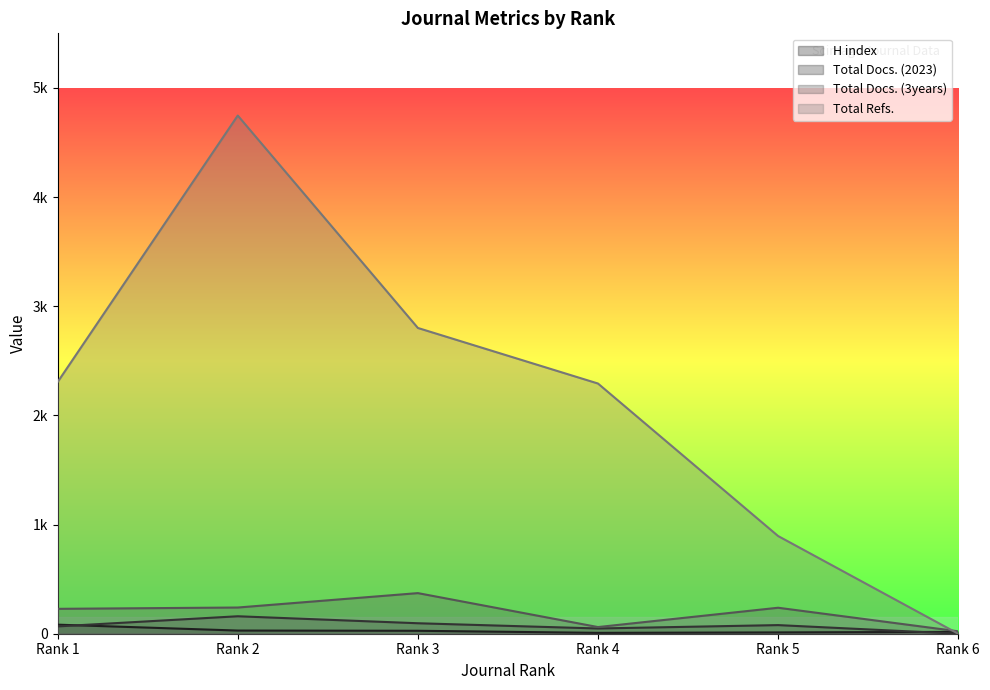

What are all the series names shown in the legend?

H index, Total Docs. (2023), Total Docs. (3years), Total Refs.